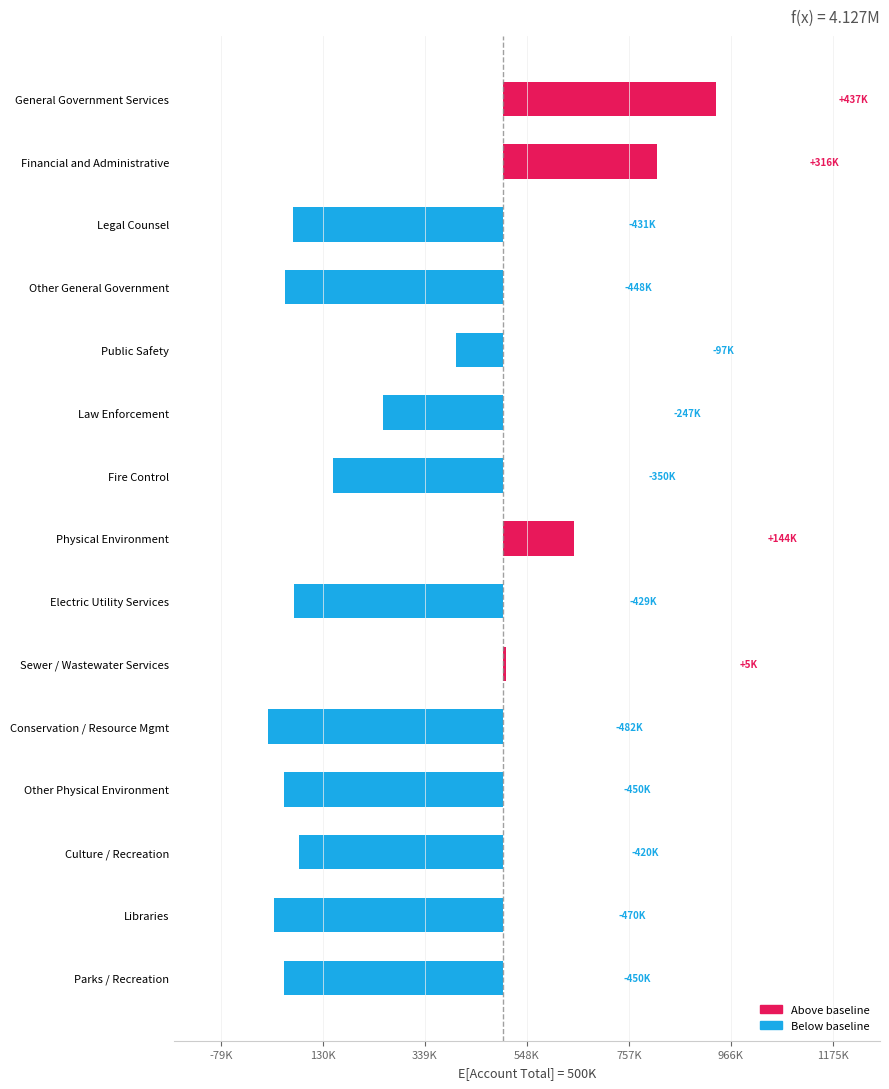

Where does the data first go above -420137?

General Government Services